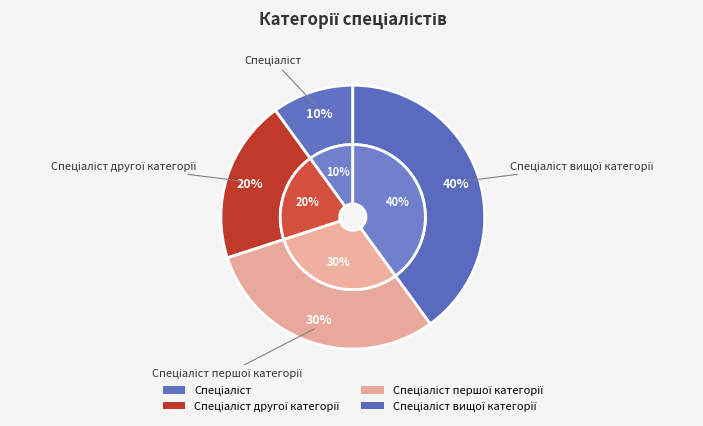

True or false: Спеціаліст першої категорії accounts for 42% of the total.

False